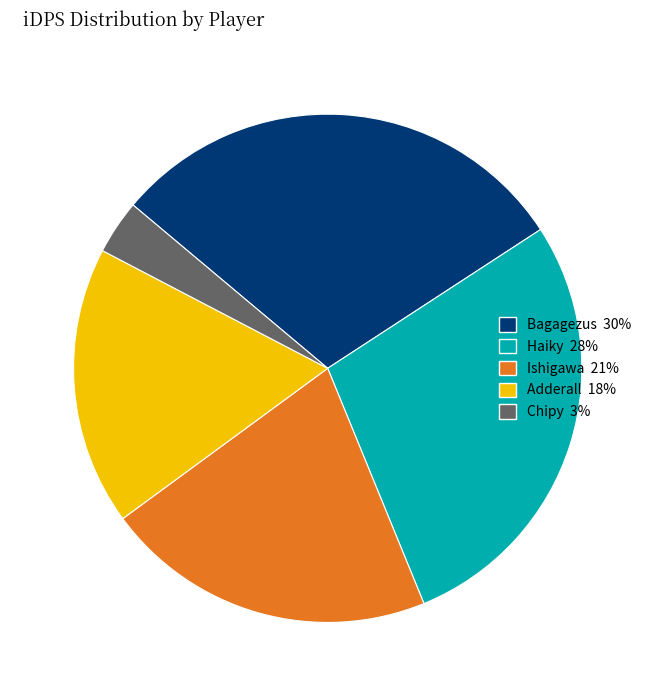

Which category has the biggest portion of the pie?

Bagagezus